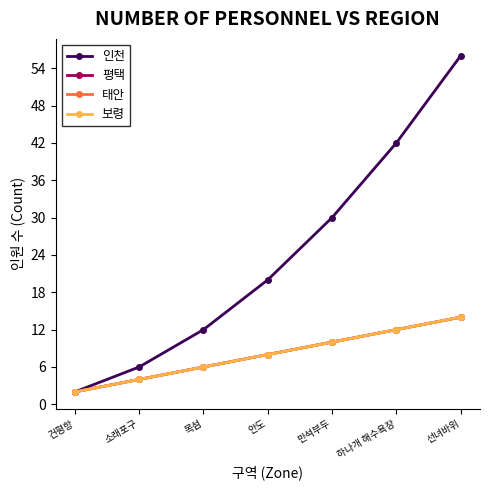

What is the smallest value displayed?

2